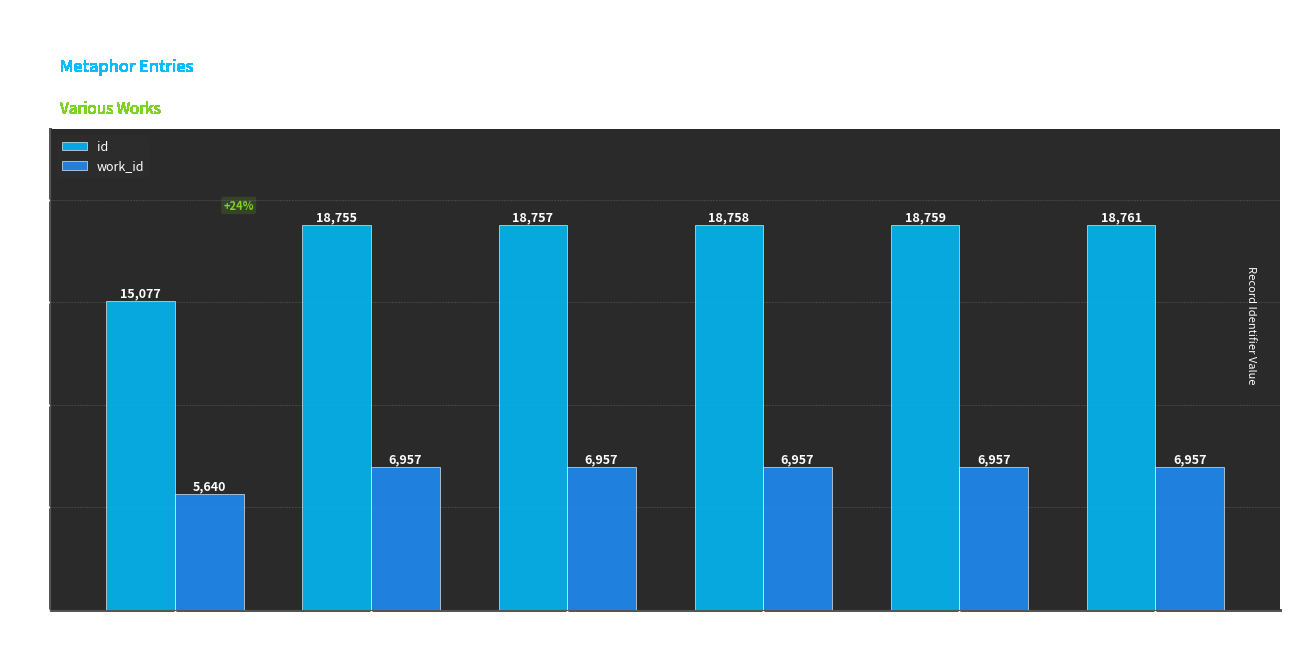

Reading left to right, transcribe all the data shown in this chart.

id: 15077	18755	18757	18758	18759	18761
work_id: 5640	6957	6957	6957	6957	6957